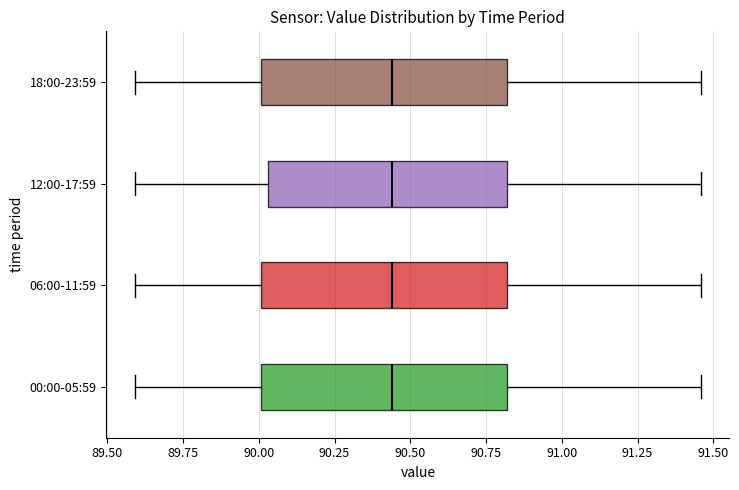

Reading bottom to top, transcribe this box plot: for each box, give where its median line is, the range the box spans, and where its two whiskers end, as read against the x-axis. The values are not printed on the chart, so give them approximately, as read against the axis.

00:00-05:59: median 90.45, box 90.00 to 90.80, whiskers 89.60 to 91.45
06:00-11:59: median 90.45, box 90.00 to 90.80, whiskers 89.60 to 91.45
12:00-17:59: median 90.45, box 90.05 to 90.80, whiskers 89.60 to 91.45
18:00-23:59: median 90.45, box 90.00 to 90.80, whiskers 89.60 to 91.45